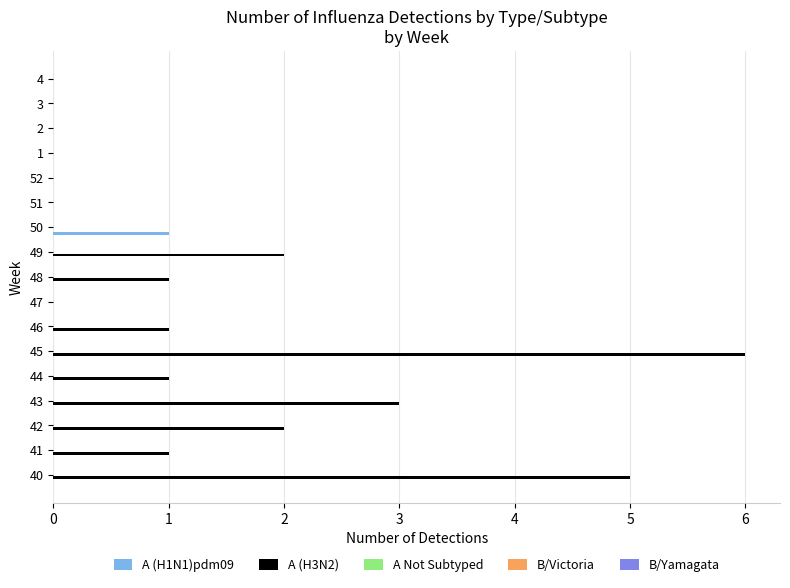

The value of A (H1N1)pdm09 at 41 is 1. True or false?

False